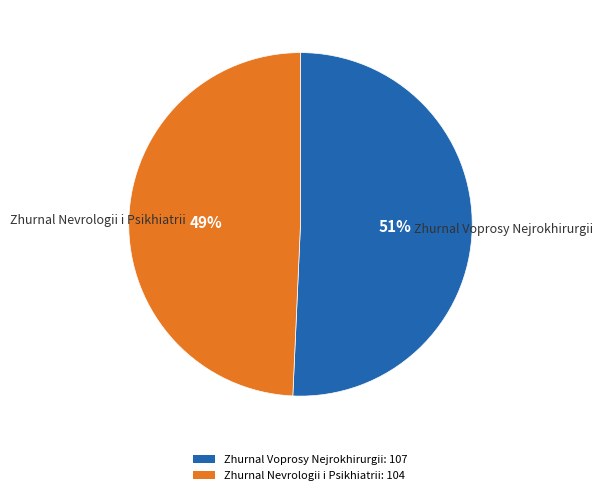

To the nearest percent, what portion does Zhurnal Nevrologii i Psikhiatrii represent?

49%